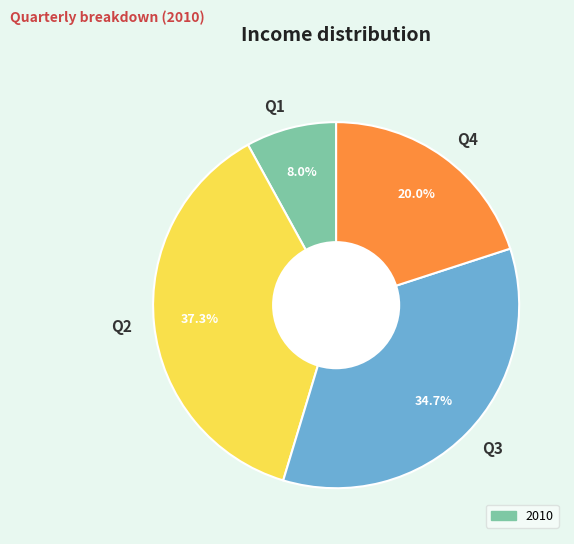

To the nearest percent, what percentage of the pie is Q2?

37%